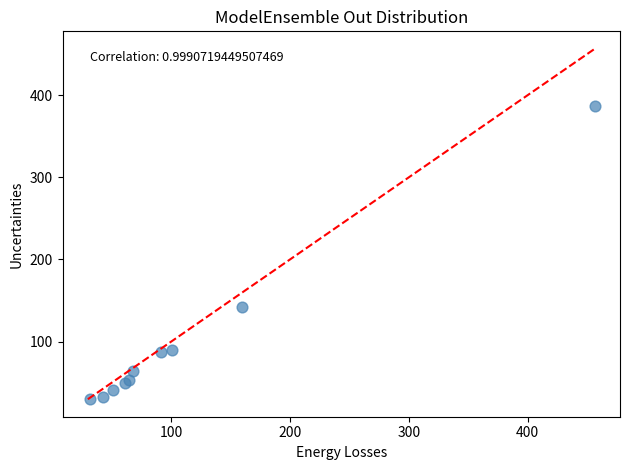

What Y value in the scatter plot is closest to 208?

141.6